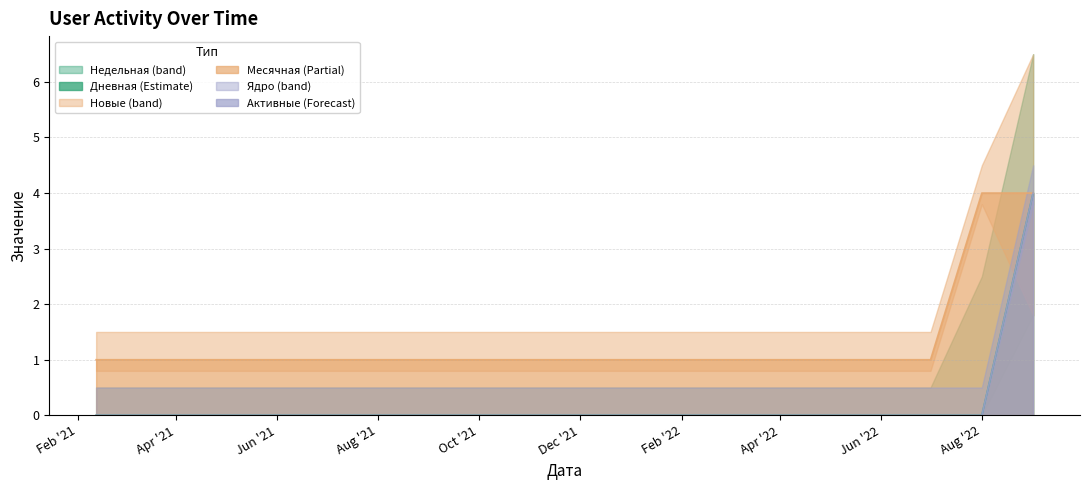

True or false: Недельная and Новые cross at least once.

False